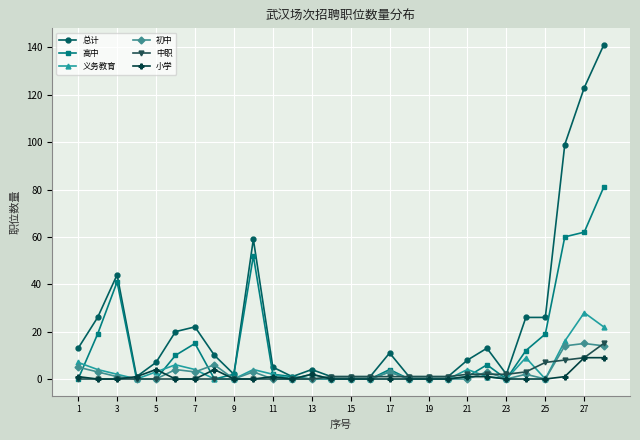

Which series has the largest total across all categories?

总计